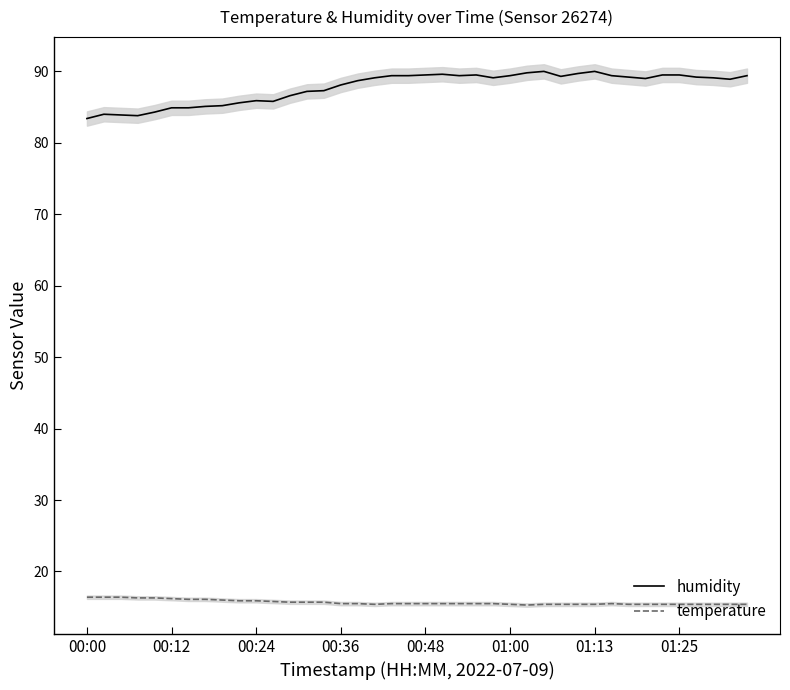

What is the minimum value for temperature?

15.3